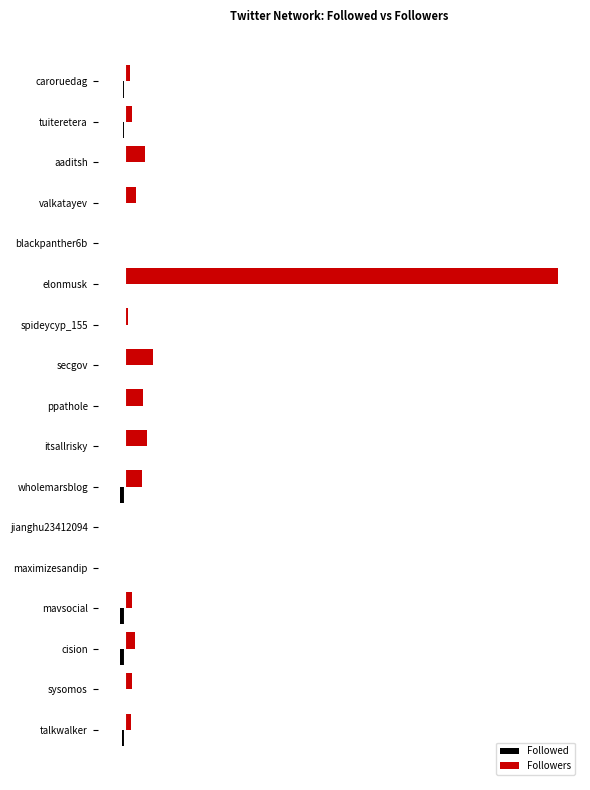

At which category is the sum across all series the highest?

elonmusk